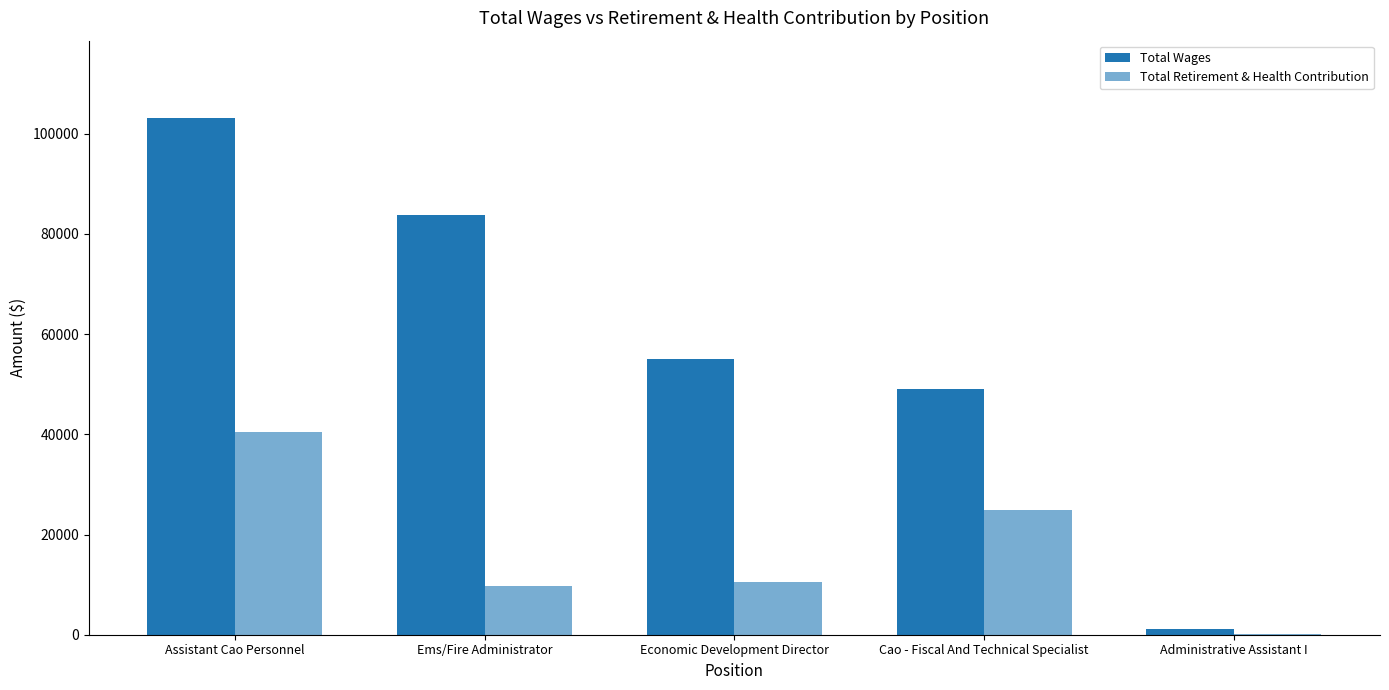

The value of Total Retirement & Health Contribution at Economic Development Director is 7088. True or false?

False